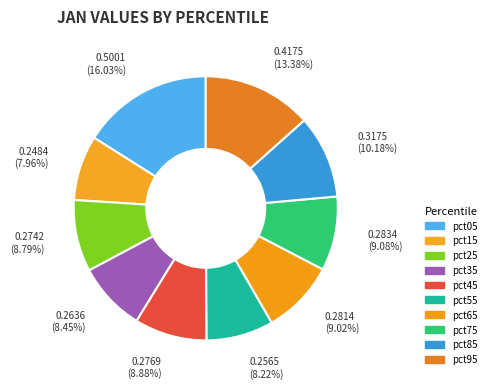

True or false: pct45 accounts for 1% of the total.

False